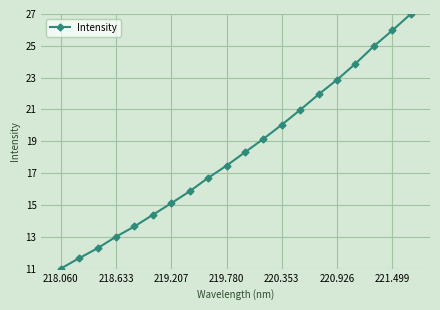

Does the chart display data point markers on the line(s)?

Yes